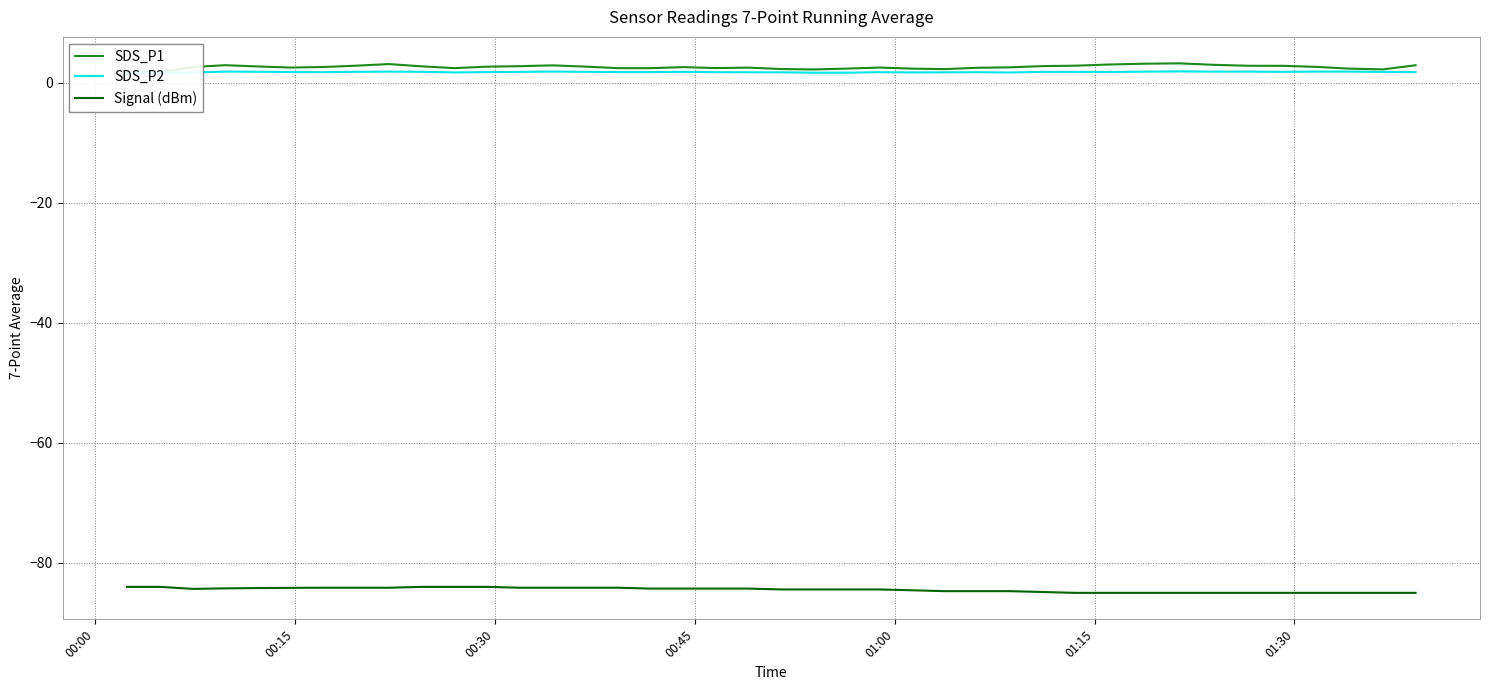

Reading left to right, list all the values displayed in this chart.

SDS_P1: 1.8	1.8	2.6	2.9	2.7	2.5	2.6	2.9	3.1	2.7	2.4	2.7	2.8	2.9	2.7	2.4	2.4	2.6	2.5	2.5	2.3	2.2	2.4	2.5	2.4	2.3	2.5	2.6	2.8	2.9	3.1	3.2	3.2	3.0	2.8	2.8	2.7	2.4	2.2	2.9
SDS_P2: 1.7	1.7	1.7	1.9	1.8	1.8	1.8	1.8	1.9	1.8	1.7	1.8	1.8	1.9	1.8	1.8	1.8	1.8	1.8	1.8	1.7	1.7	1.7	1.8	1.7	1.7	1.8	1.7	1.8	1.8	1.8	1.9	1.9	1.9	1.9	1.8	1.9	1.9	1.8	1.8
Signal (dBm): -84.0	-84.0	-84.3	-84.2	-84.2	-84.2	-84.1	-84.1	-84.1	-84.0	-84.0	-84.0	-84.1	-84.1	-84.1	-84.1	-84.3	-84.3	-84.3	-84.3	-84.4	-84.4	-84.4	-84.4	-84.6	-84.7	-84.7	-84.7	-84.9	-85.0	-85.0	-85.0	-85.0	-85.0	-85.0	-85.0	-85.0	-85.0	-85.0	-85.0